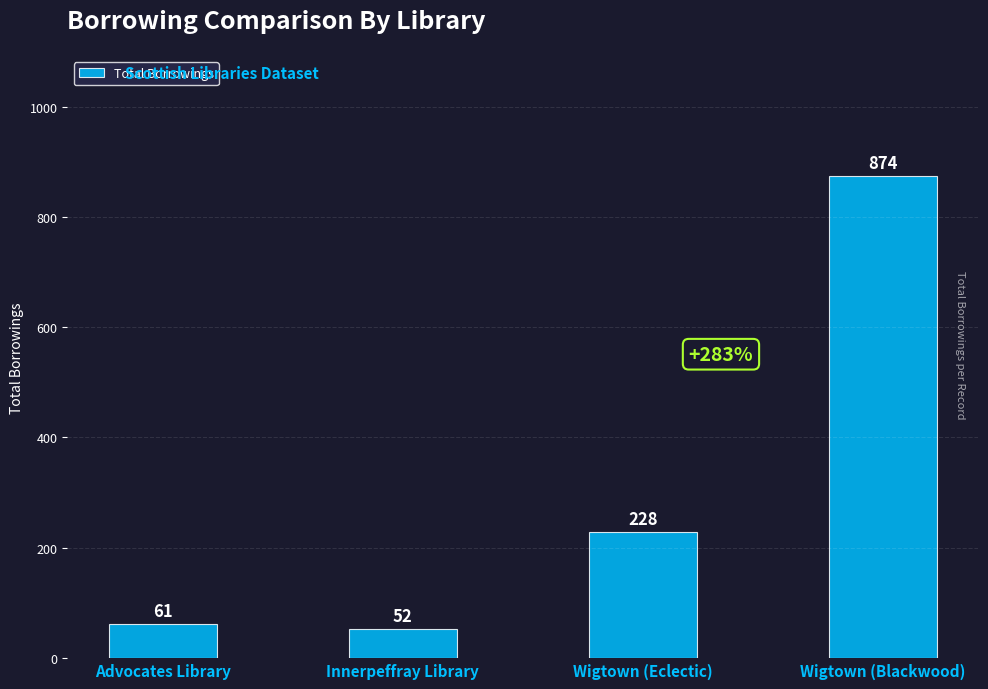

Rank the categories by value from lowest to highest.

Innerpeffray Library, Advocates Library, Wigtown (Eclectic), Wigtown (Blackwood)